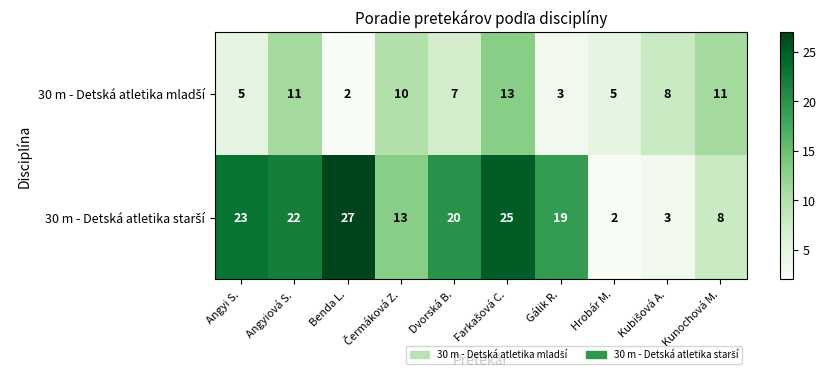

What is the difference between the highest and lowest values at Dvorská B.?

13